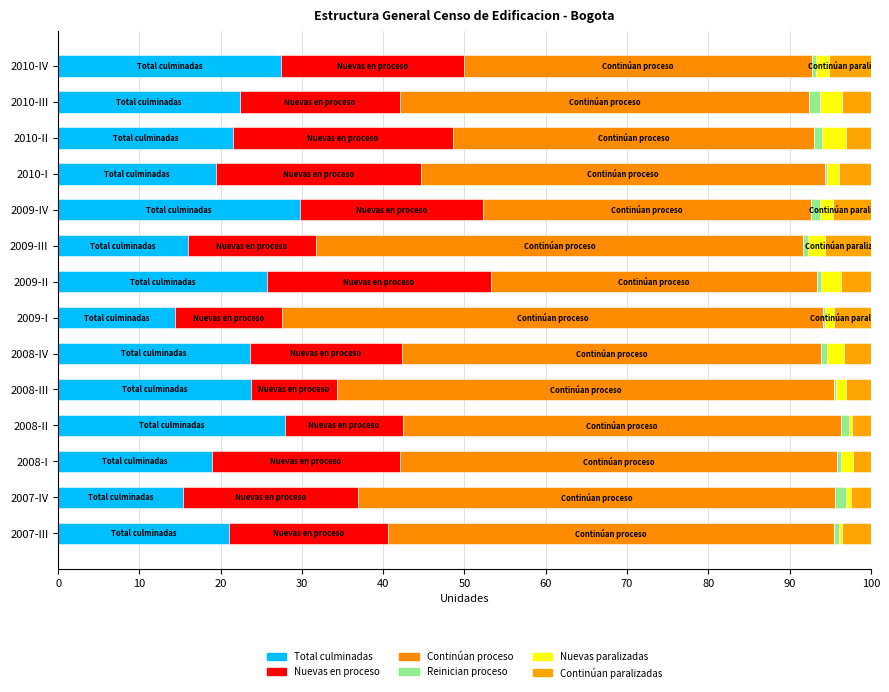

At how many categories does at least one series exceed 11?

14